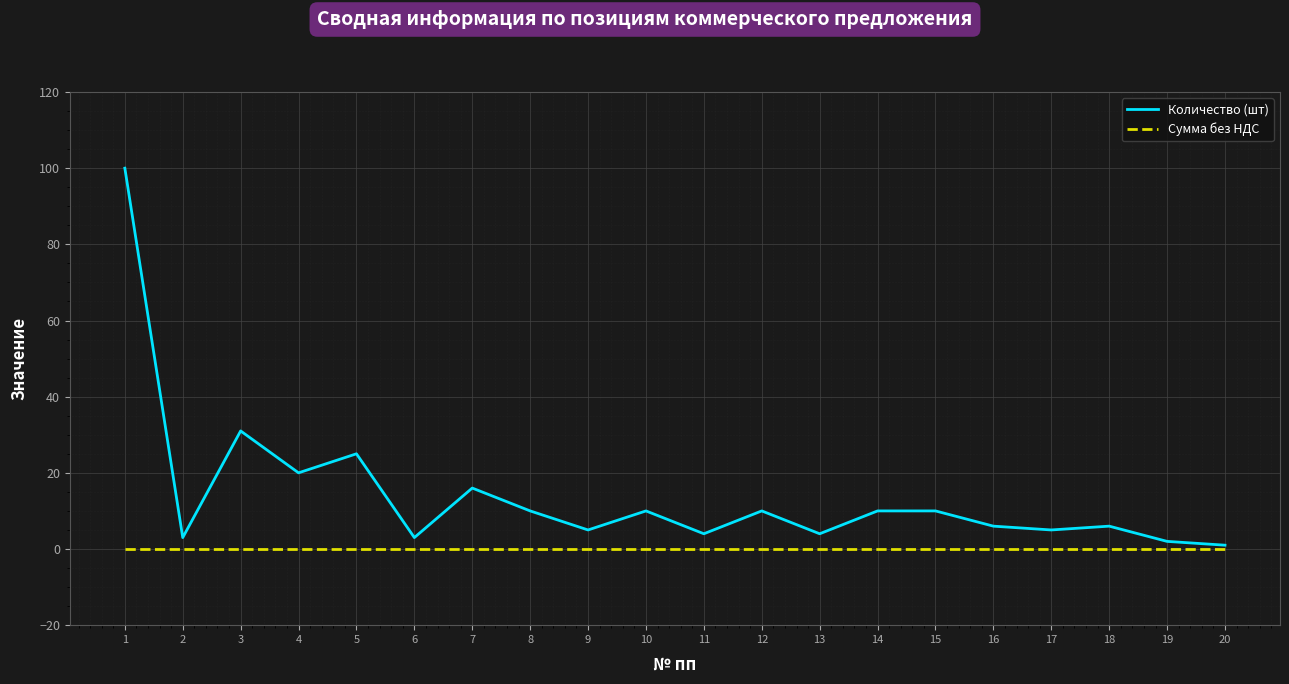

What is the maximum value shown in the chart?

100